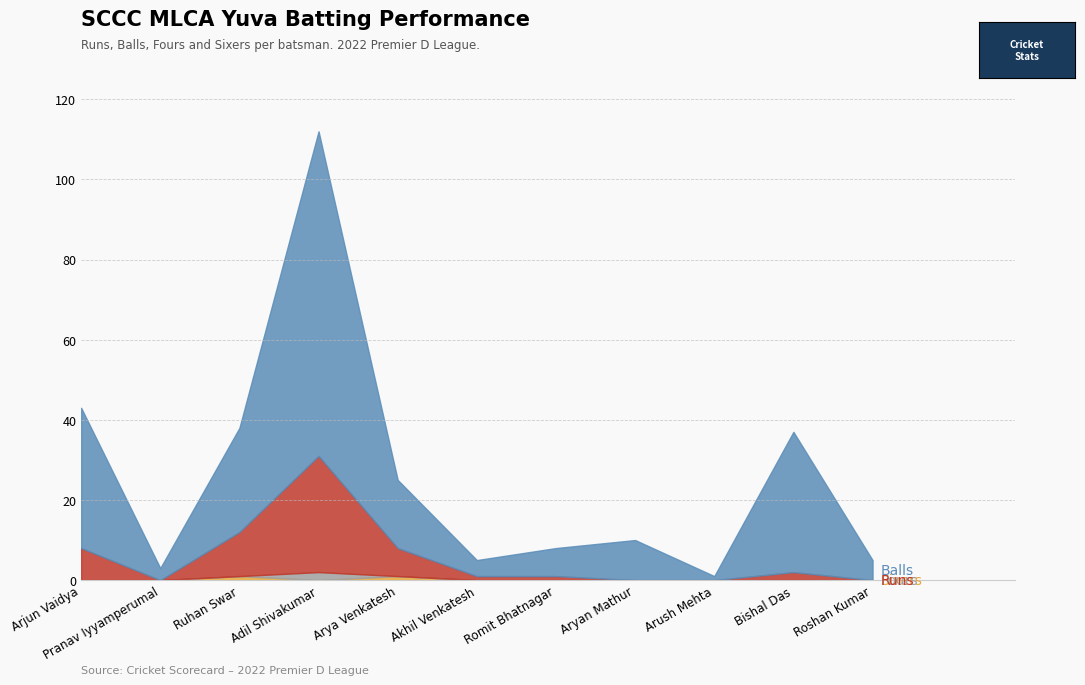

At which category is the sum across all series the highest?

Adil Shivakumar